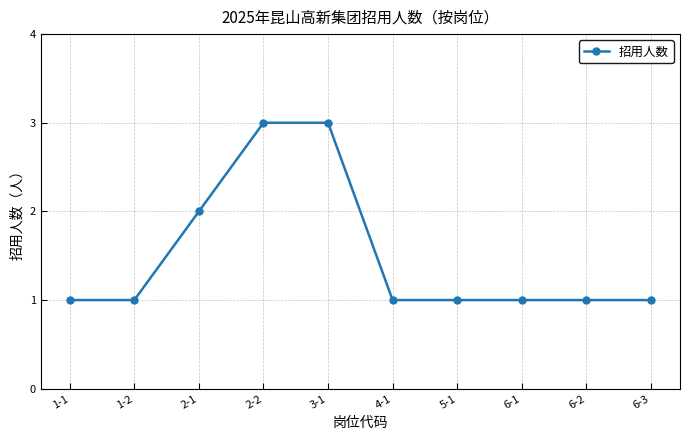

Reading left to right, transcribe all the data shown in this chart.

1	1	2	3	3	1	1	1	1	1